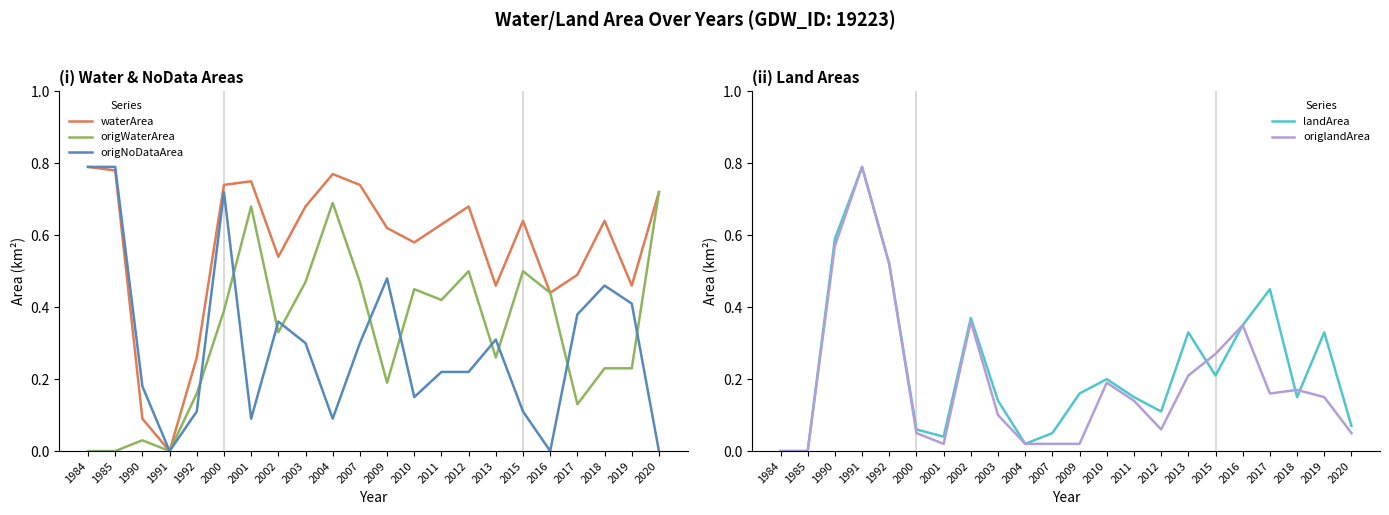

Which has a higher value, 2010 or 1984?

1984